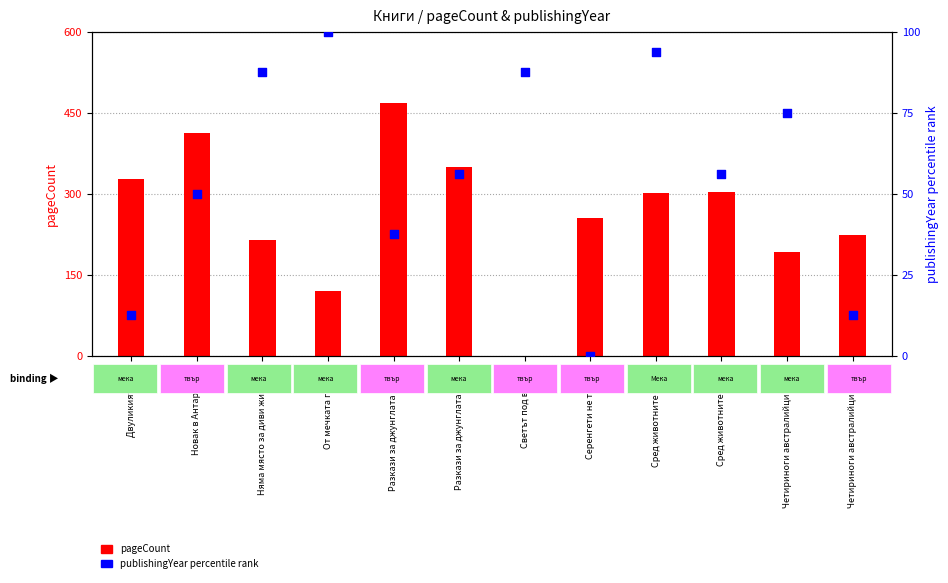

Which series has the largest Y range (max minus min)?

pageCount